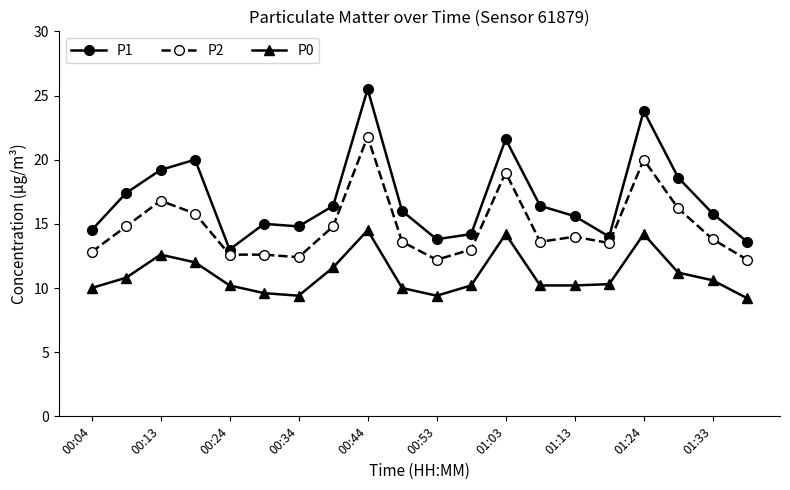

True or false: P1 and P2 intersect in this chart.

False